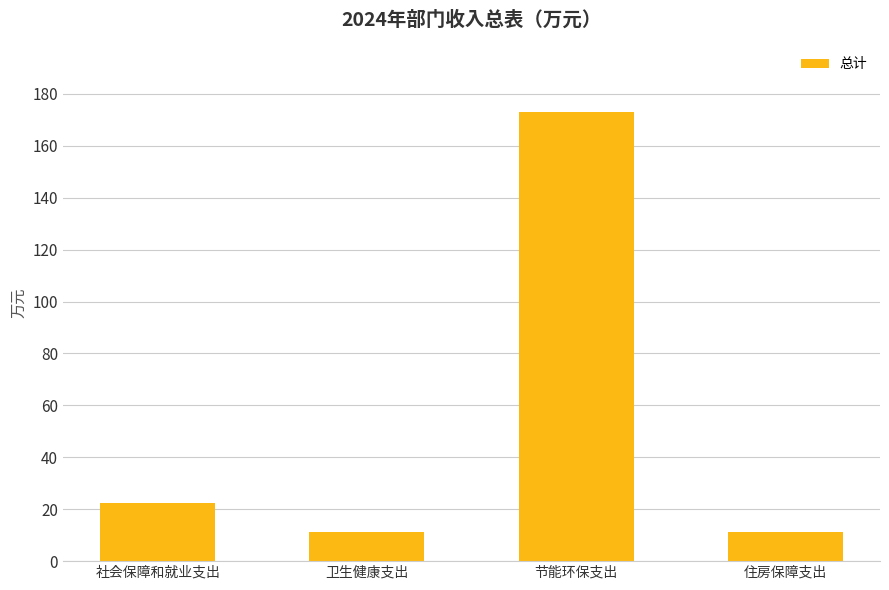

Is it true that the value at 社会保障和就业支出 is 9.4?

False